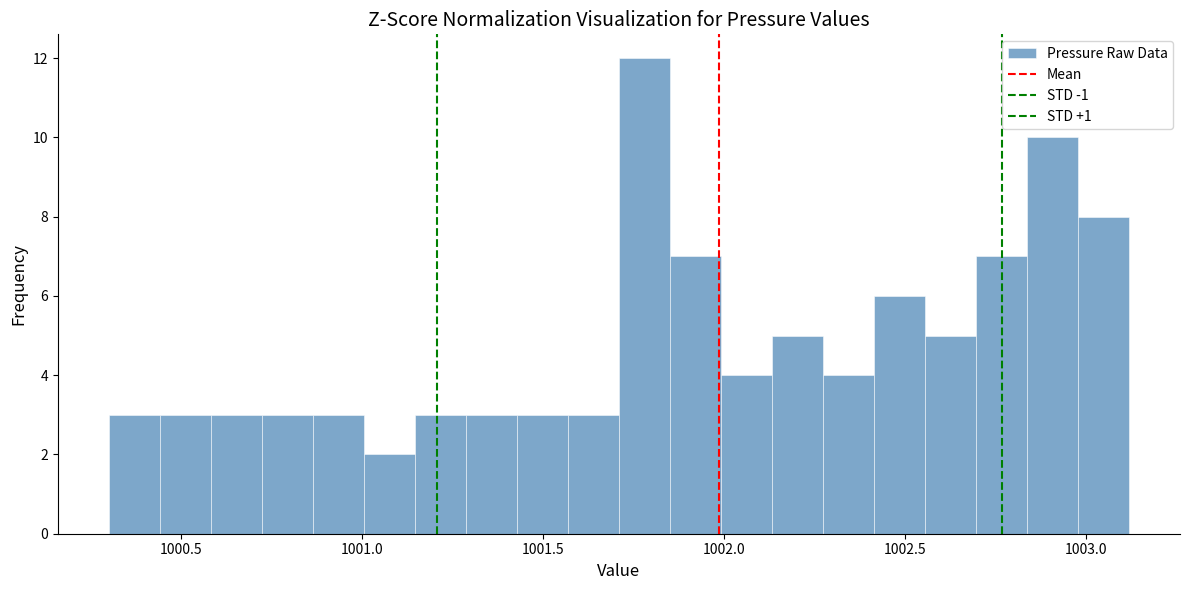

Around what value on the x-axis is the tallest bar? Give the approximate position of its centre, as read against the axis.

1001.80